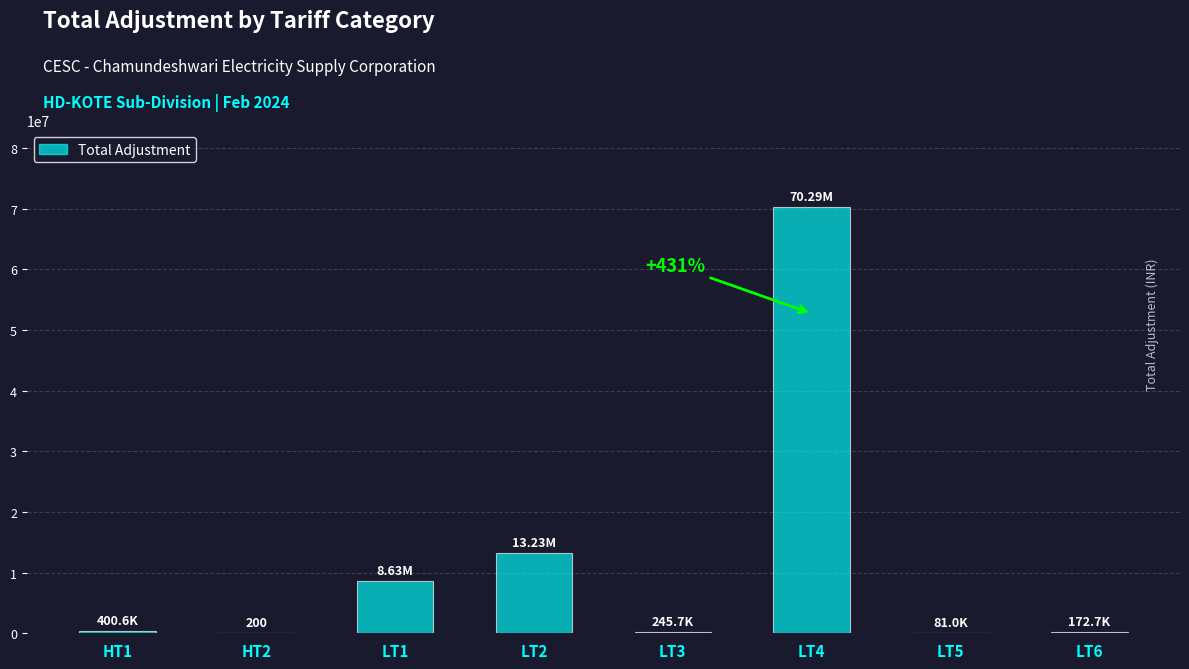

Between LT4 and LT2, which is larger?

LT4